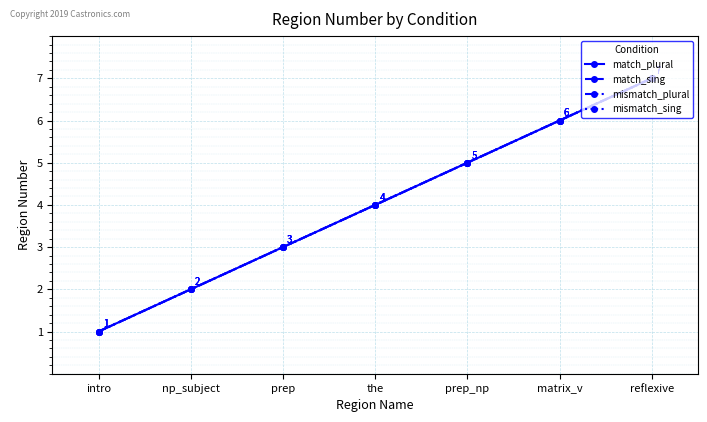

What is the label of the 5th point from the left?

prep_np